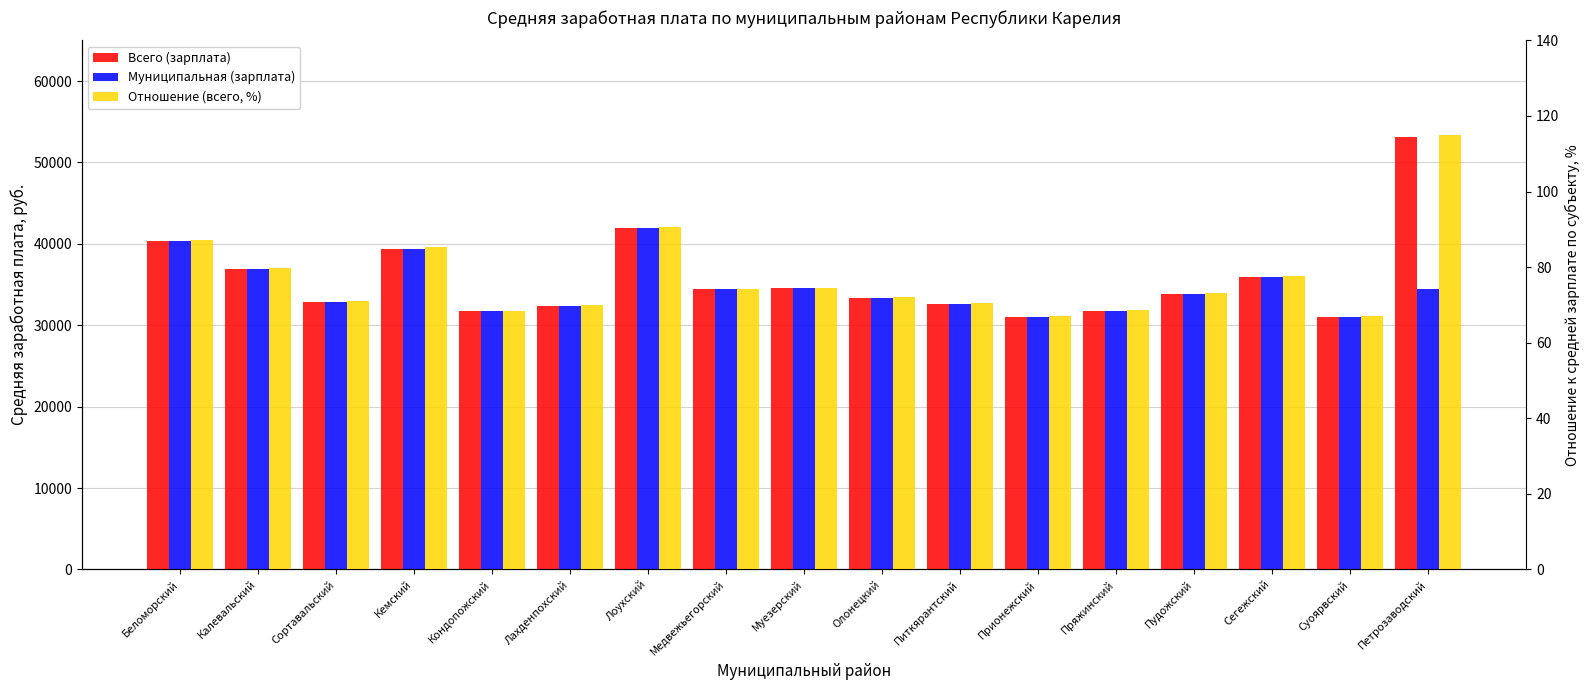

Where is Муниципальная (зарплата) nearest to the value 36480?

Калевальский